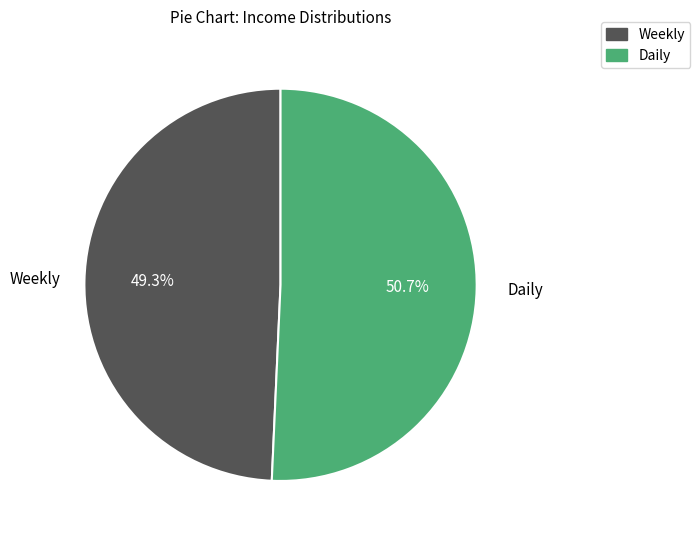

How many slices are in this pie chart?

2